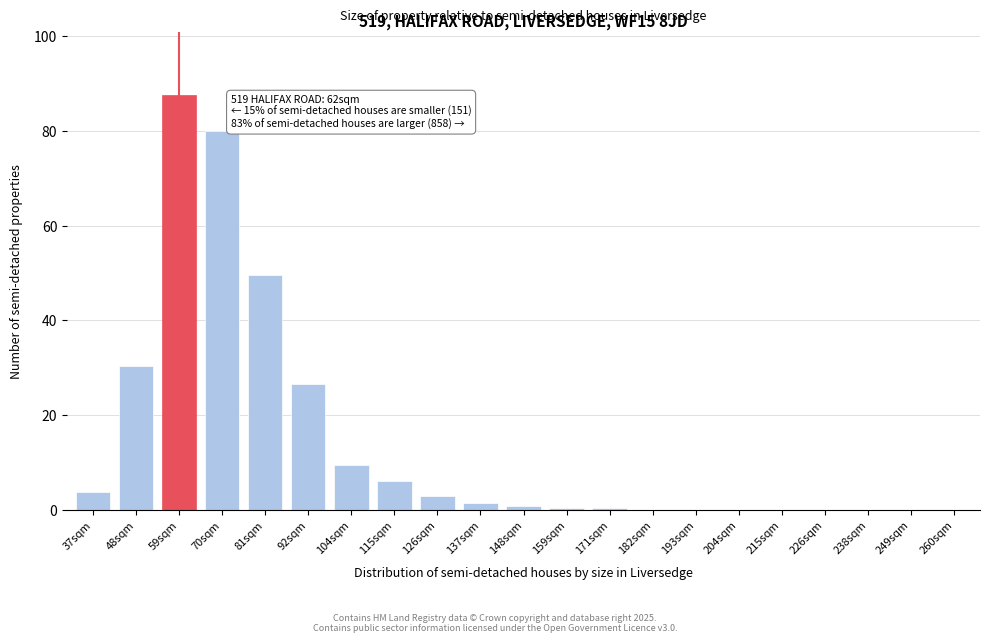

At which category does the chart reach its peak across all series?

59sqm